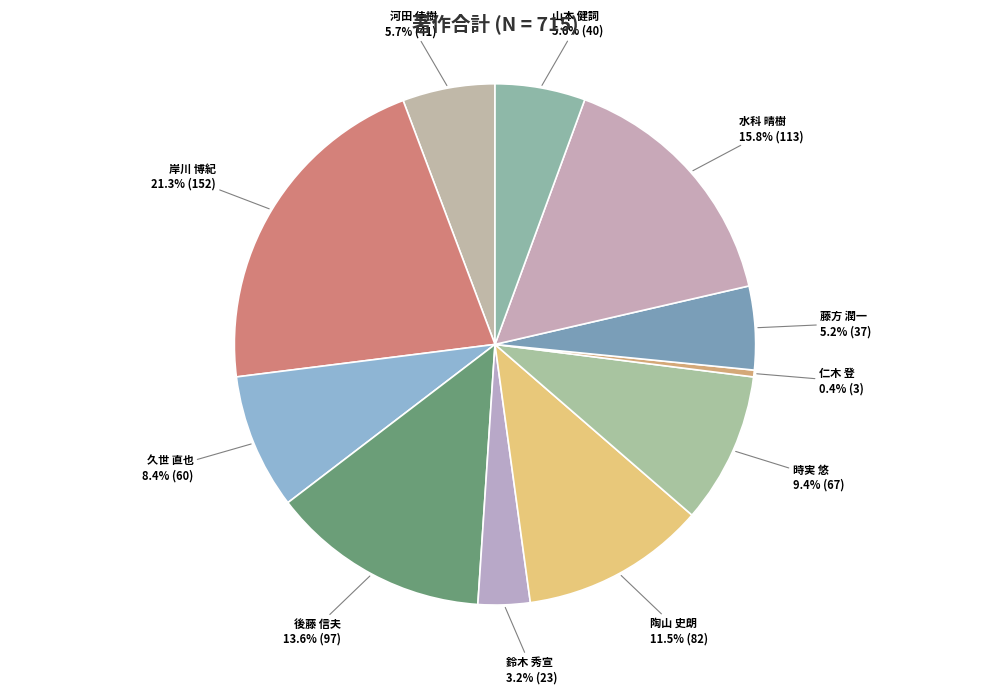

What percentage is NOT represented by 藤方 潤一?

94.8%